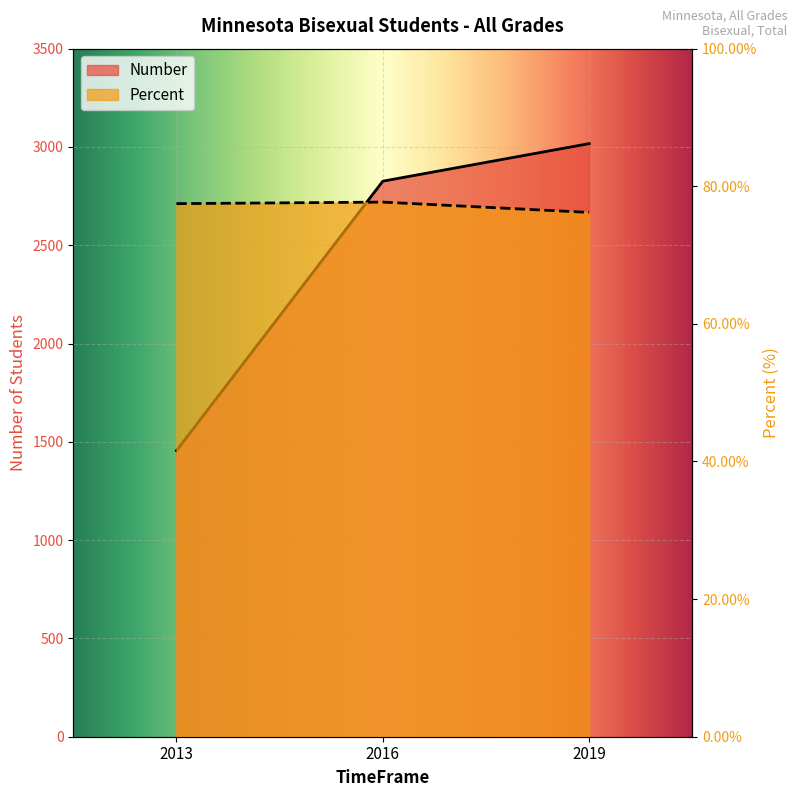

Which series has the largest total across all categories?

Number